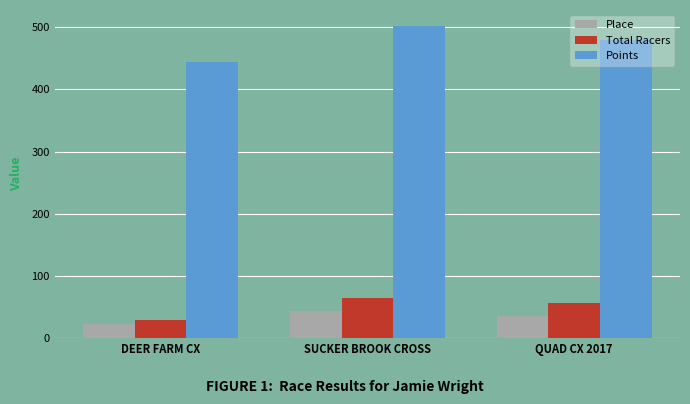

What is the lowest value of the Total Racers series?

29.0